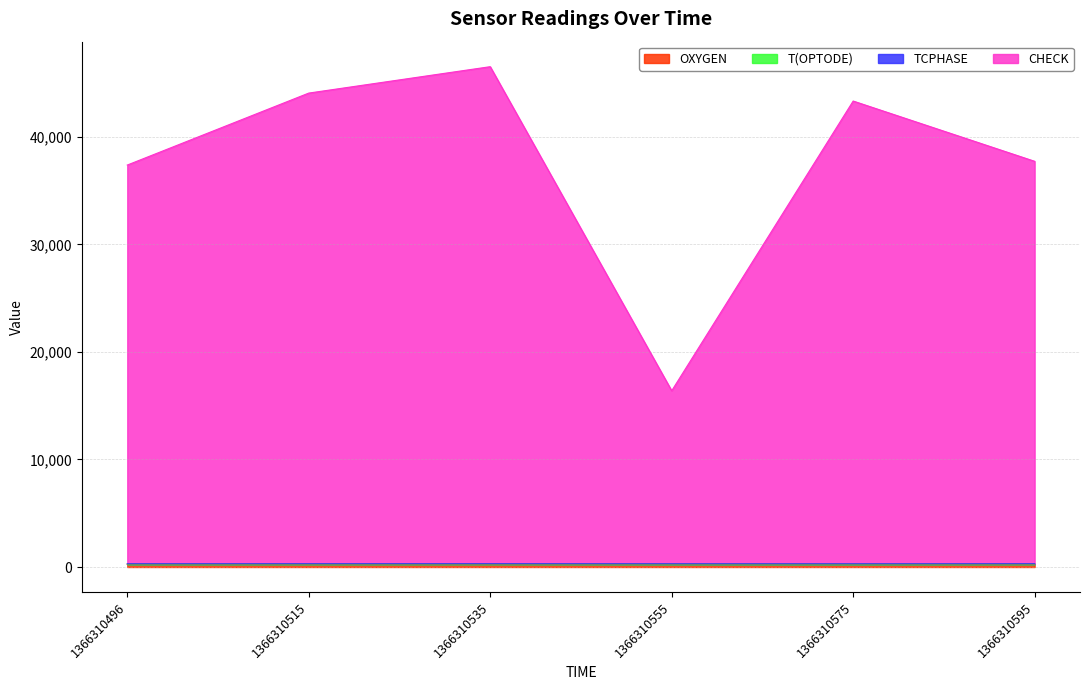

Does the chart display data point markers on the line(s)?

No